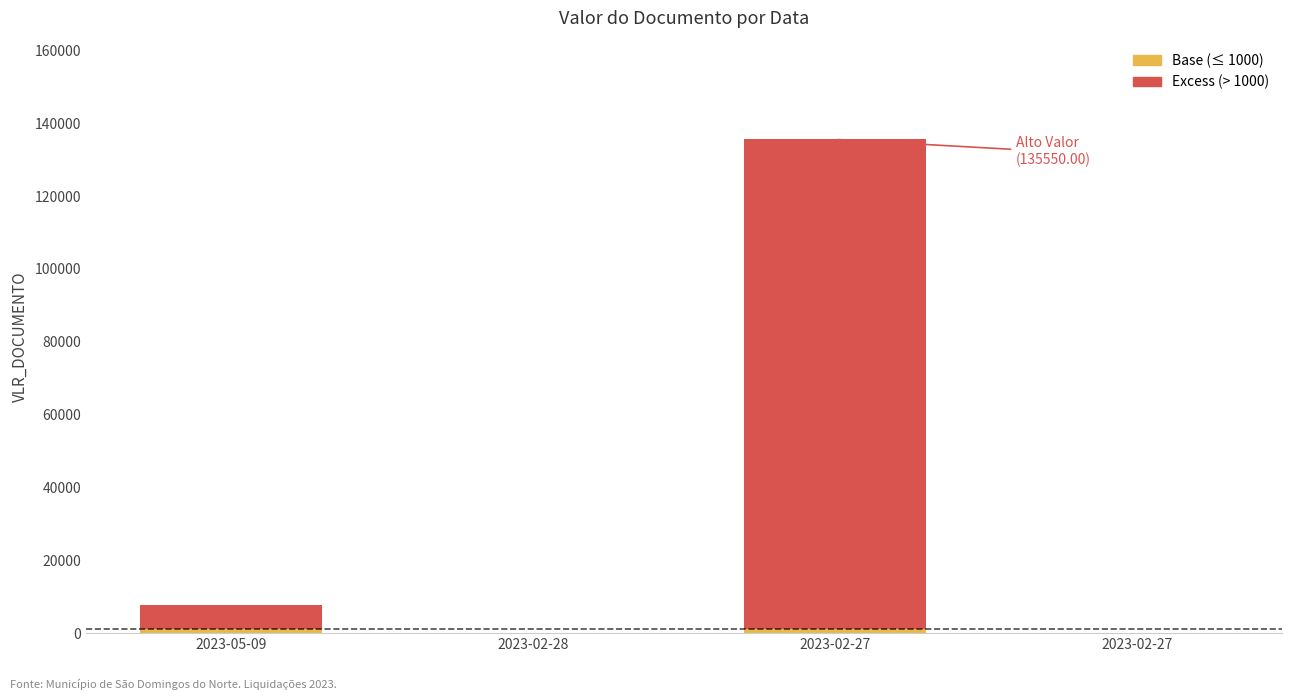

How many distinct data groups are displayed?

2